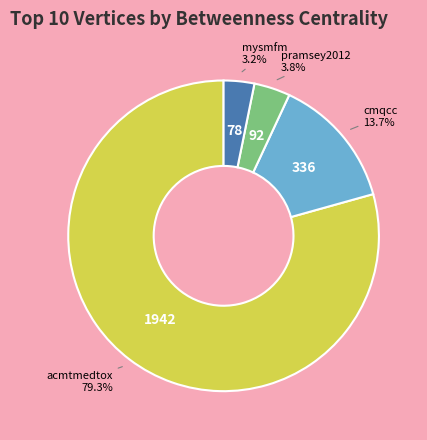

To the nearest percent, what is the average slice percentage?

25%